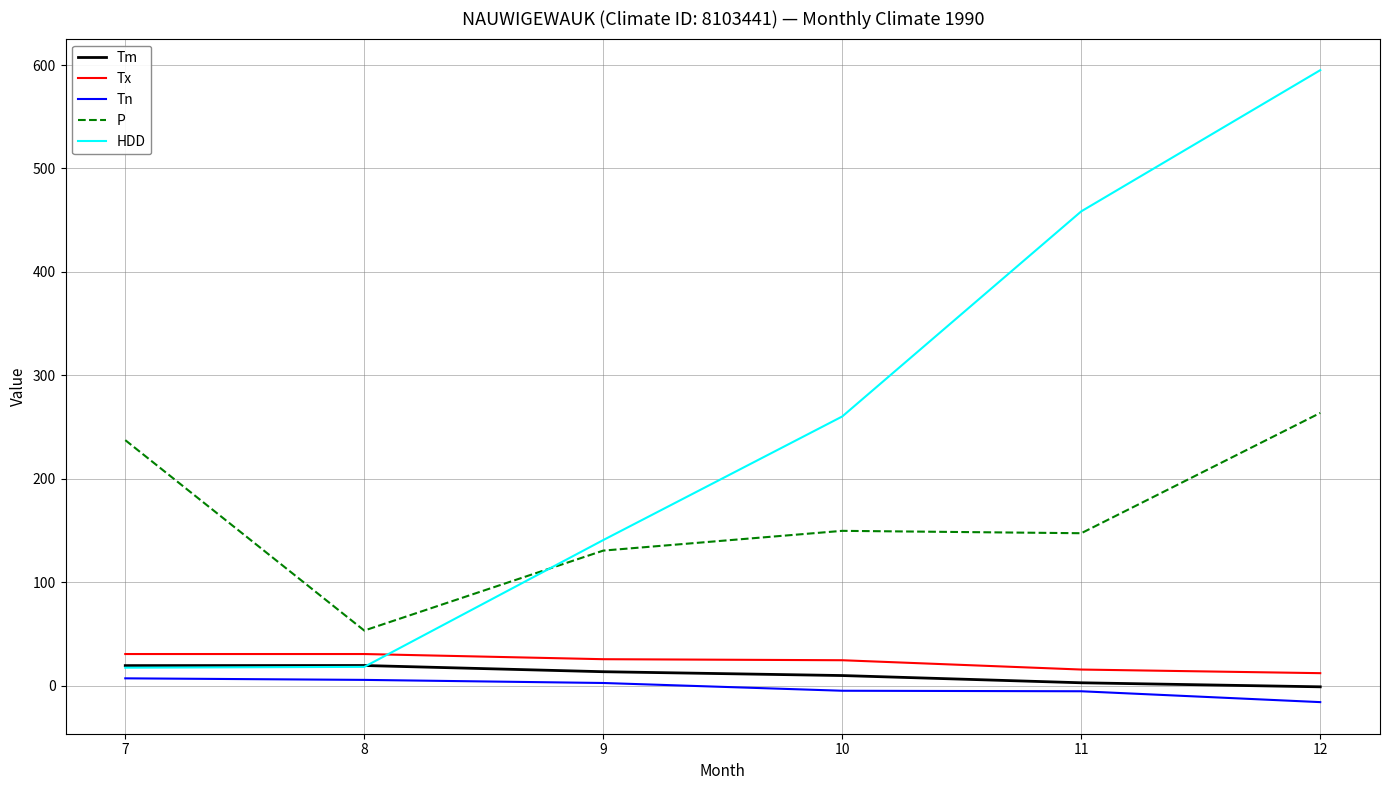

Is it true that Tm equals -1.2 at 12?

True